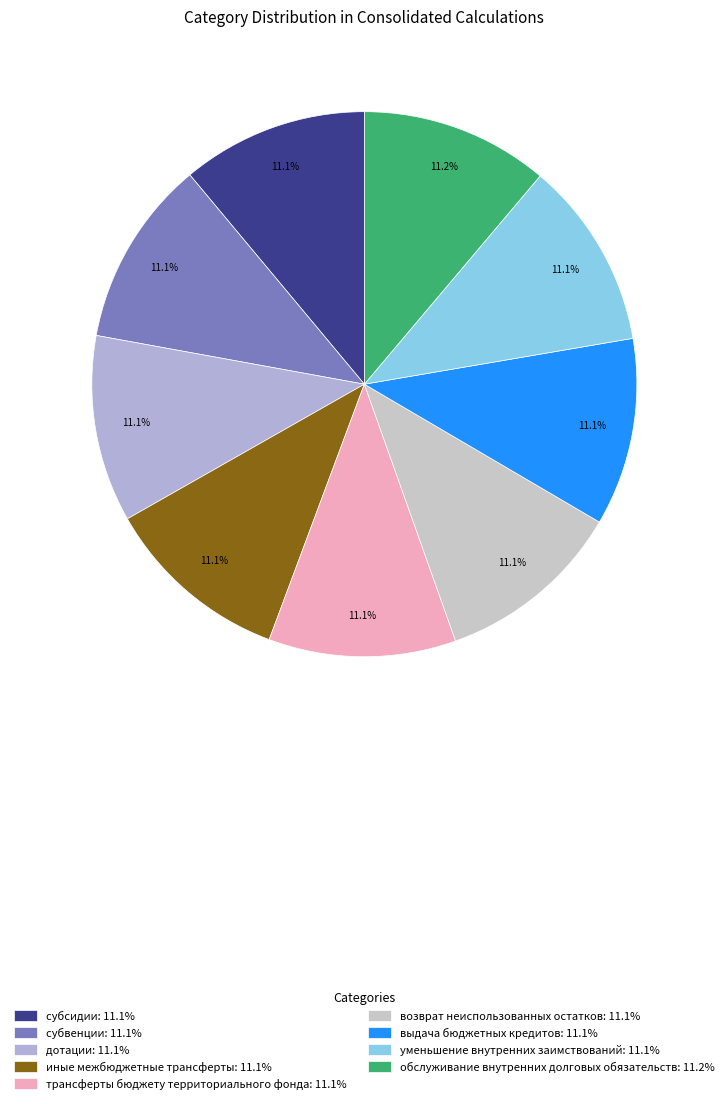

Which slice is the largest?

обслуживание внутренних долговых обязательств